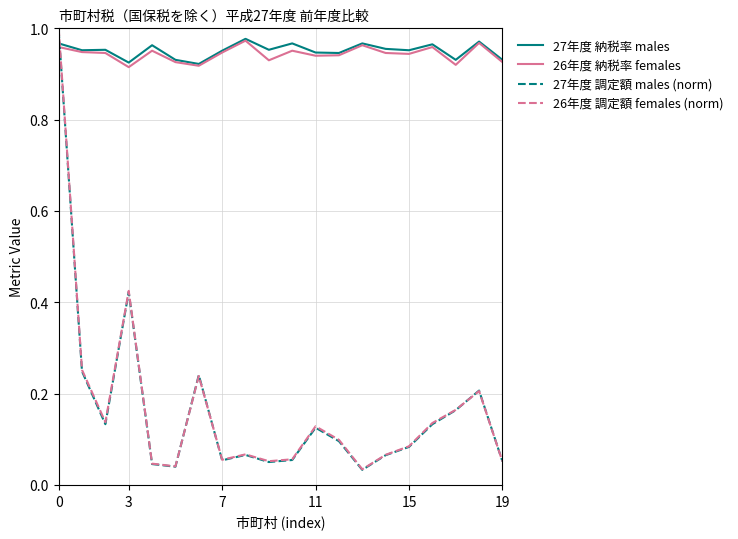

How many times do 26年度 納税率 females and 27年度 調定額 males (norm) cross each other?

1